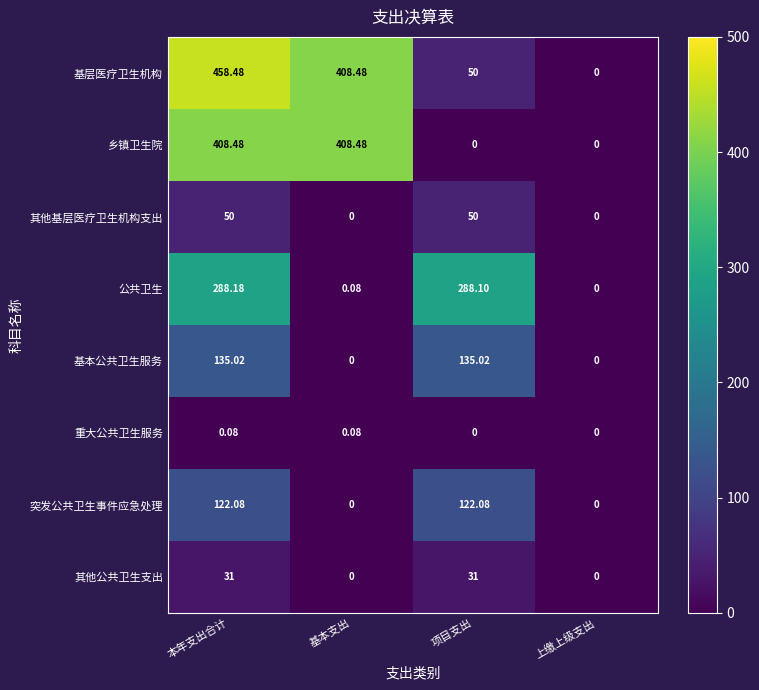

At which label is 公共卫生 closest to 144?

基本支出